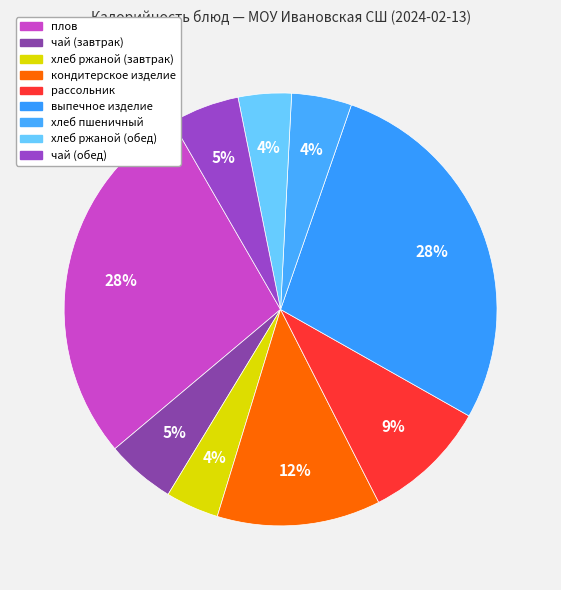

Is there a majority slice in this chart?

No